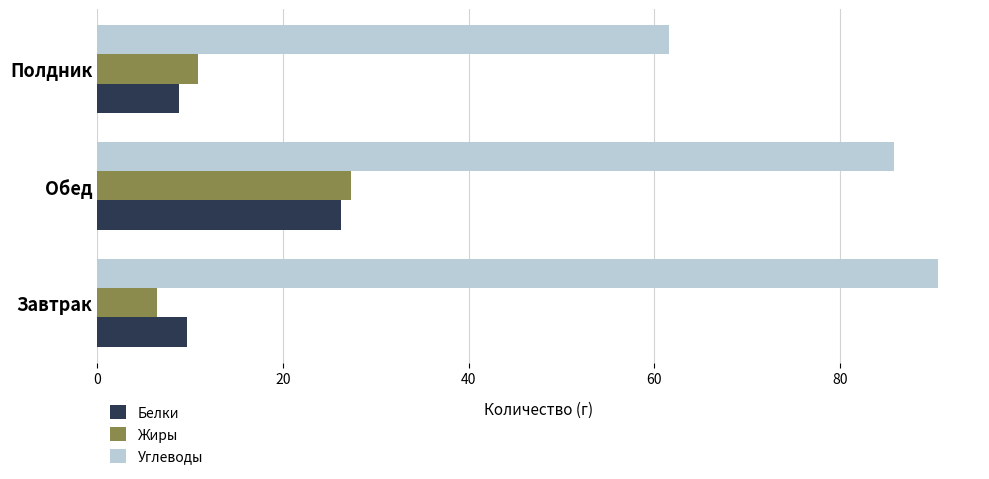

Which series has the largest range (max minus min)?

Углеводы